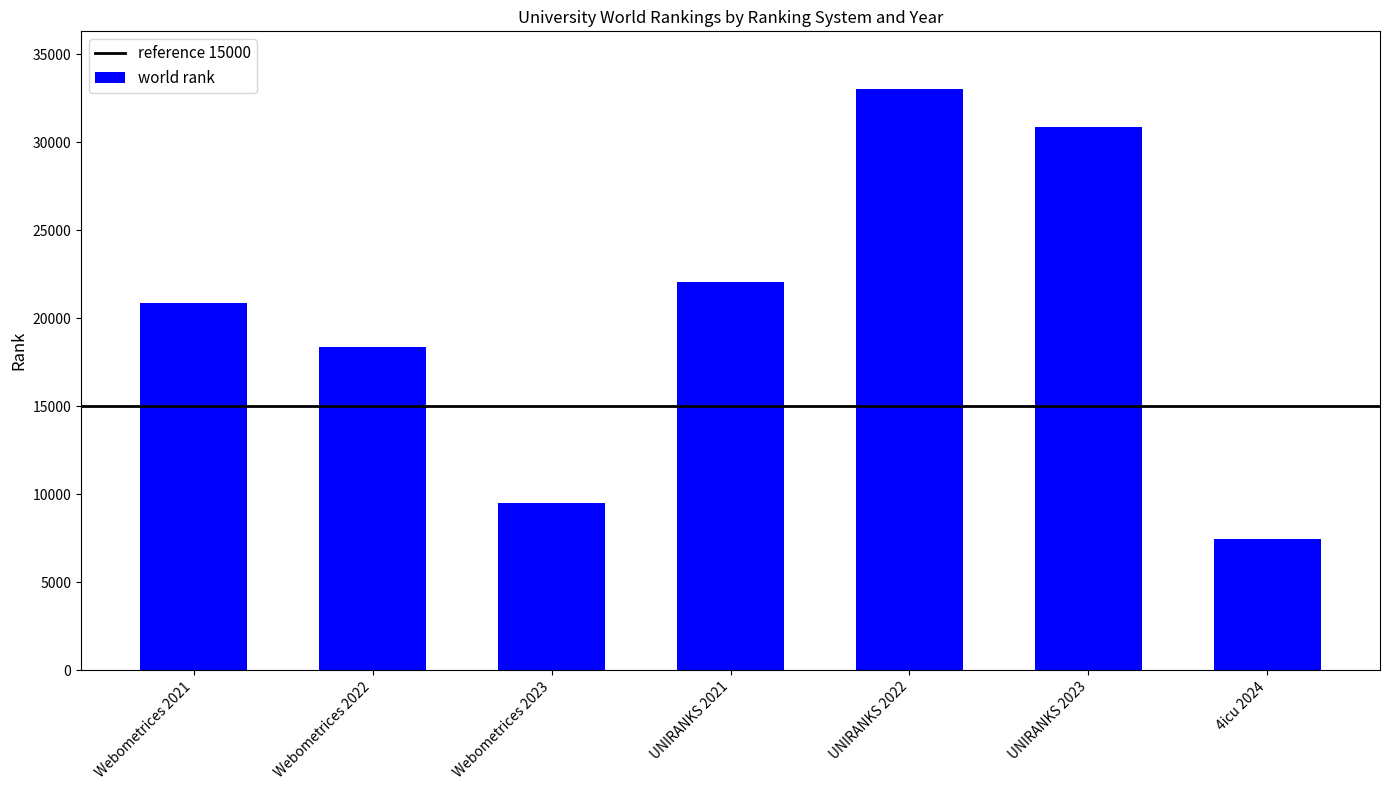

List the labels in order of value, smallest first.

4icu 2024, Webometrices 2023, Webometrices 2022, Webometrices 2021, UNIRANKS 2021, UNIRANKS 2023, UNIRANKS 2022